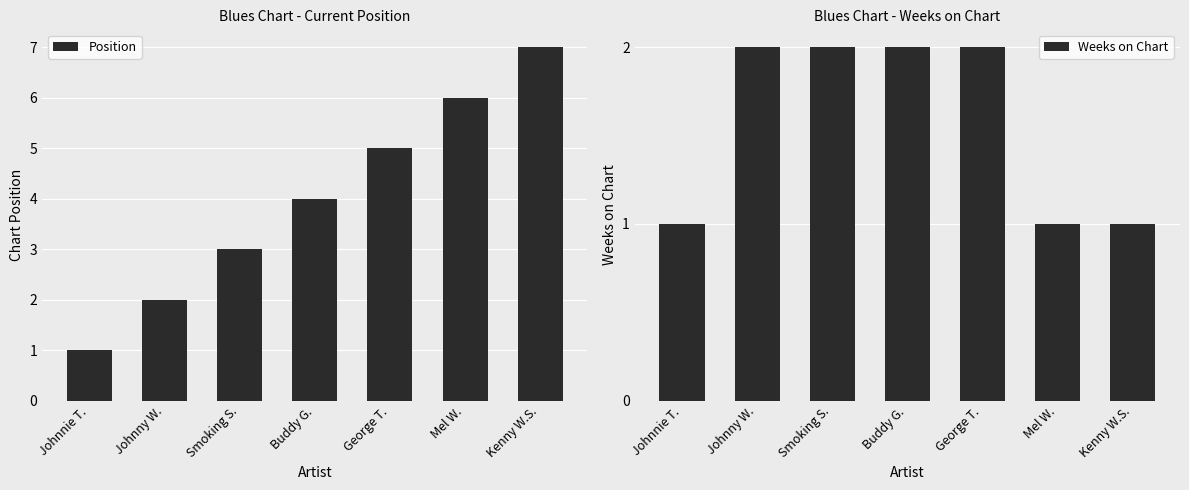

Between George T. and Kenny W.S., which is larger?

Kenny W.S.